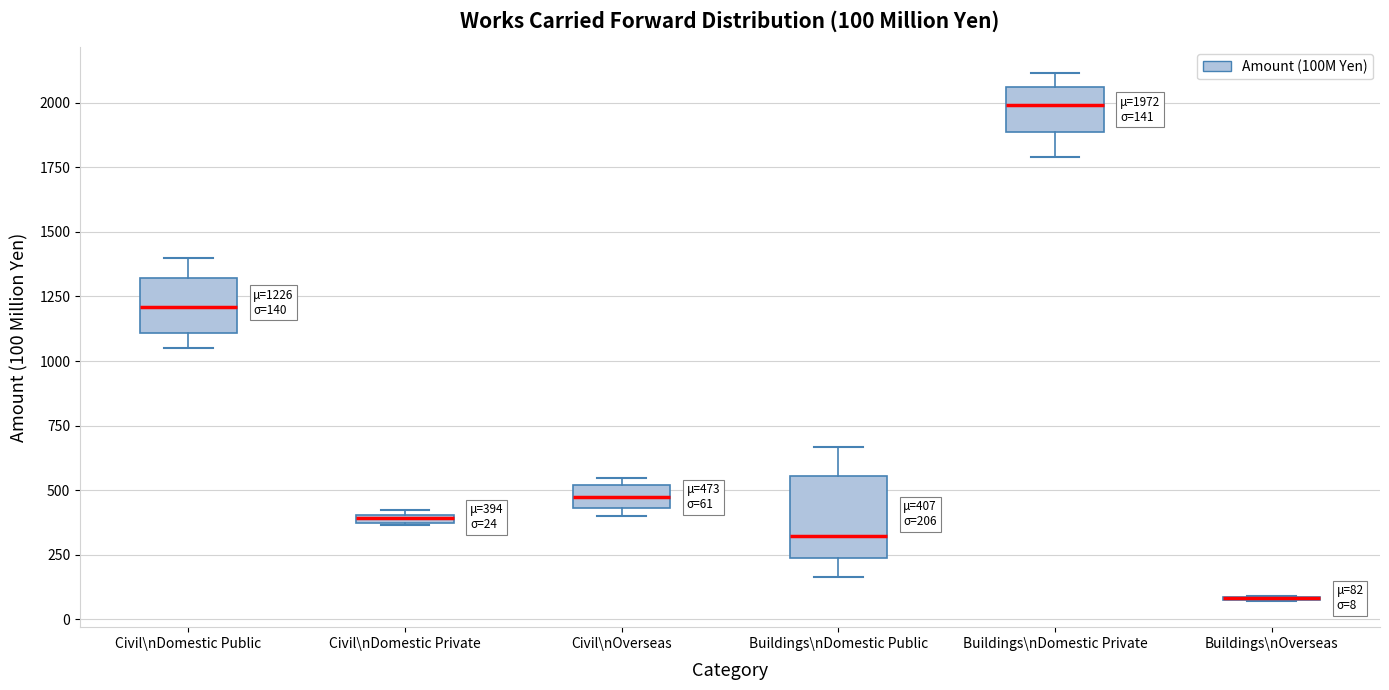

Comparing the boxes themselves (not the whiskers), which one is the tallest?

Buildings\nDomestic Public